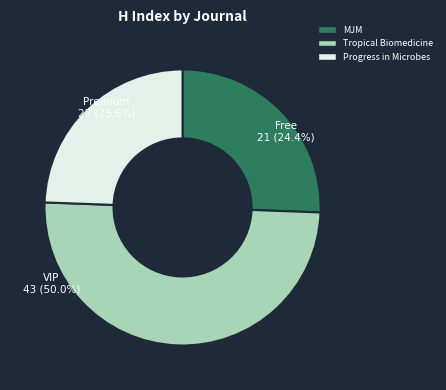

Is there any slice that represents more than half of the pie?

No